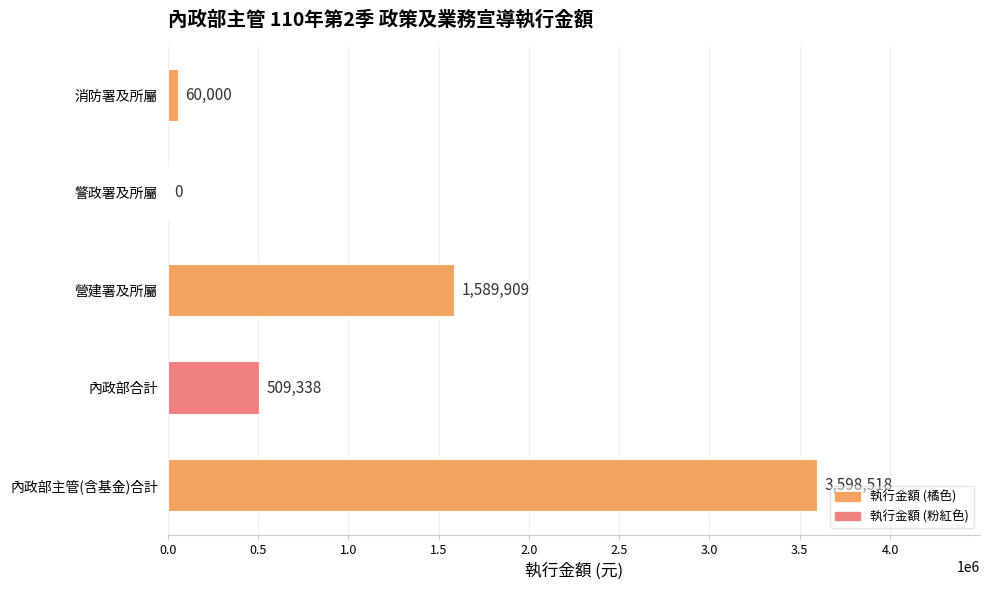

The chart shows a value of 0 at 警政署及所屬. True or false?

True